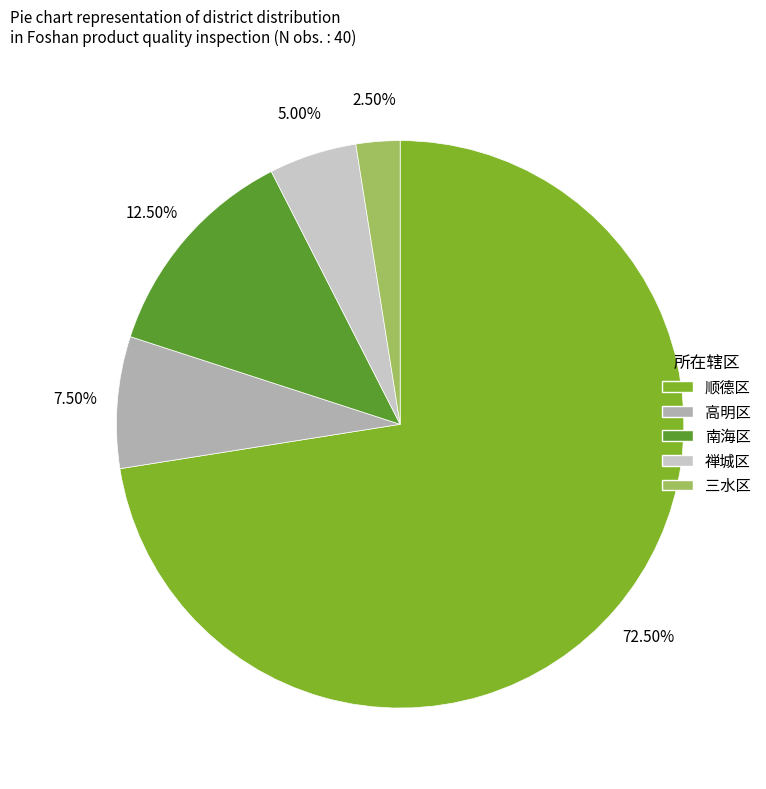

Does 顺德区 account for over 50% of the chart?

Yes